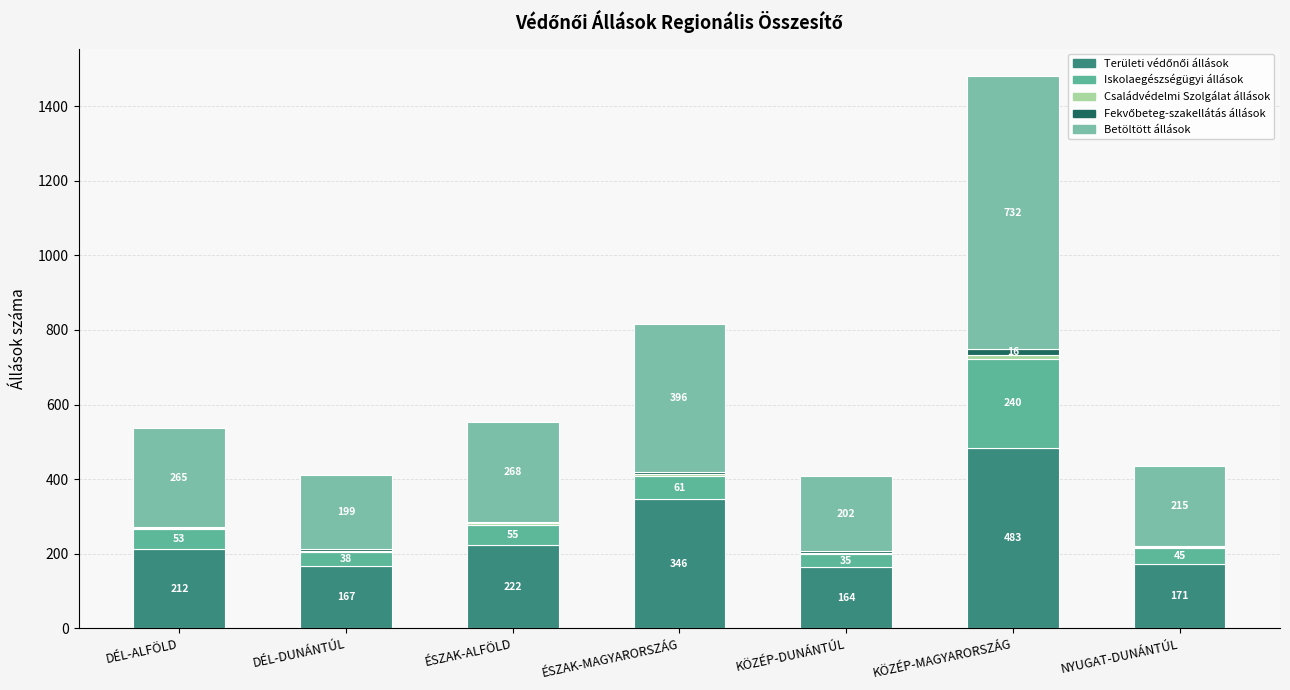

What is the sum of all Területi védőnői állások values?

1765